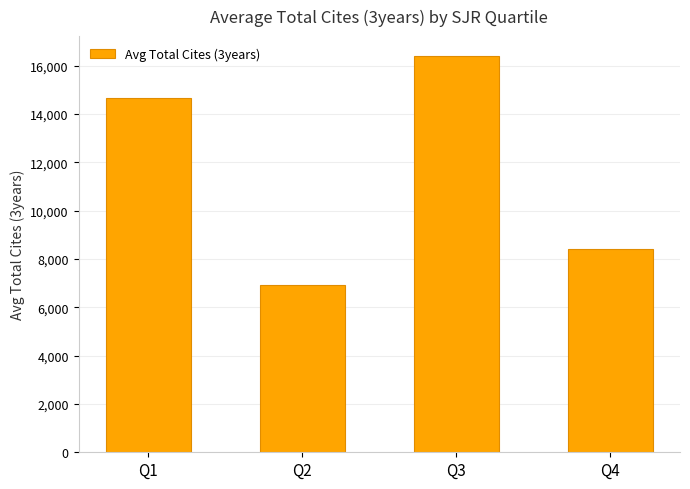

Rank the categories by value from highest to lowest.

Q3, Q1, Q4, Q2